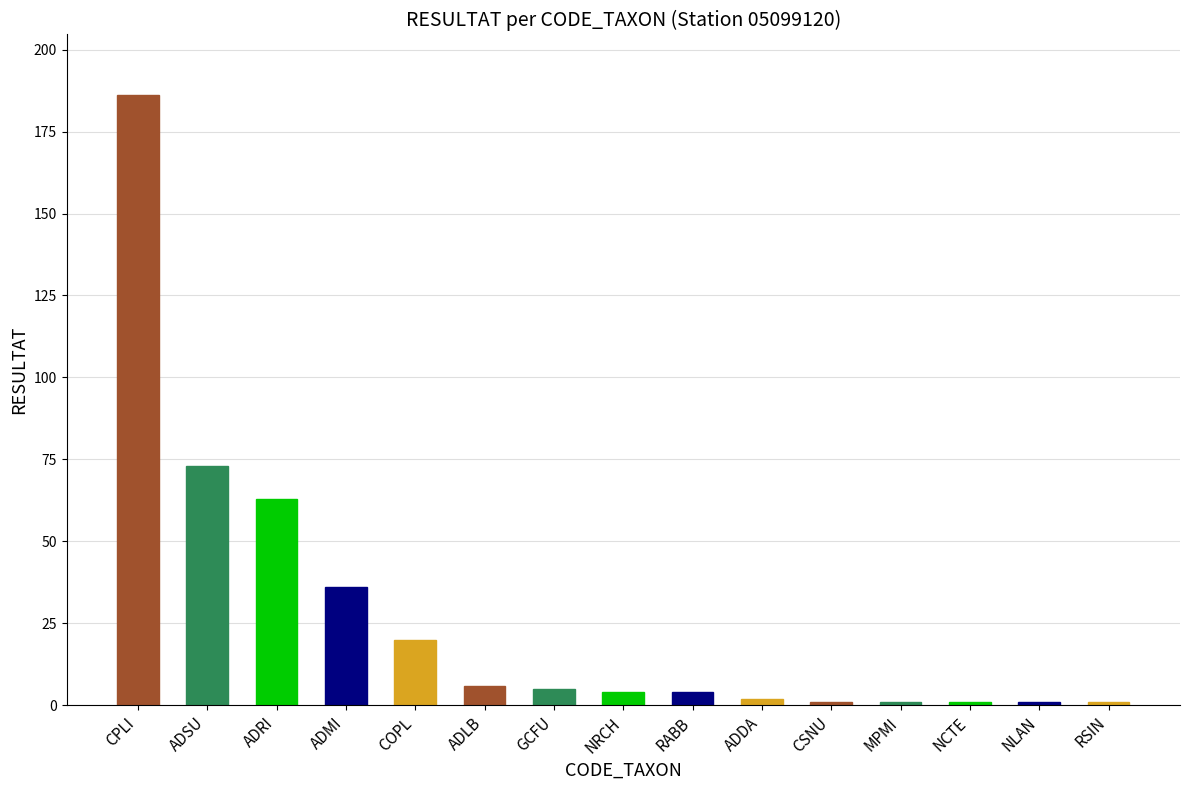

What is the greatest value displayed?

186